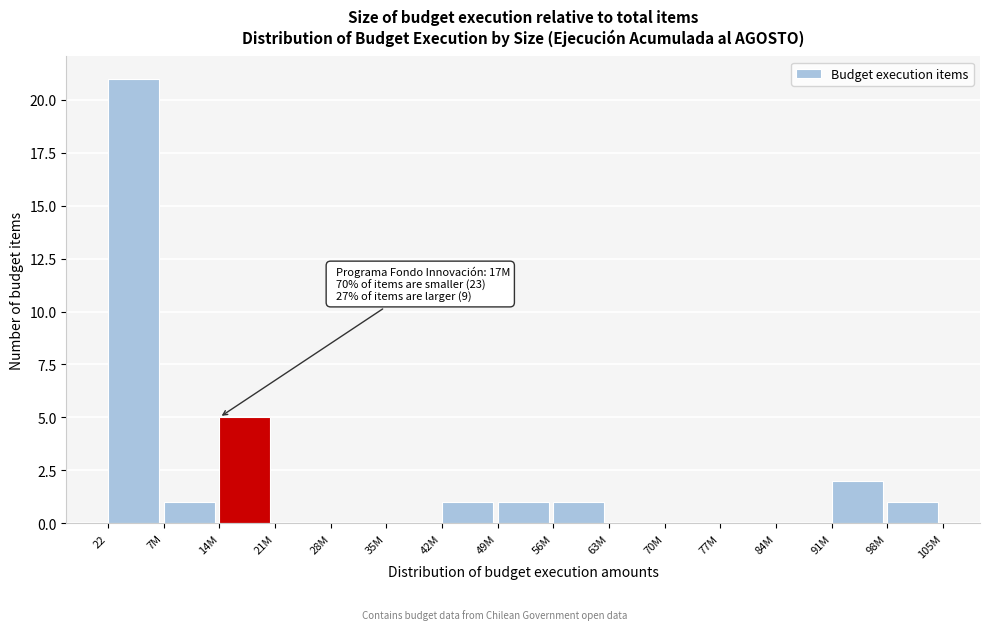

Reading left to right, what are all the values shown in this chart?

22=21	7M=1	14M=5	21M=0	28M=0	35M=0	42M=1	49M=1	56M=1	63M=0	70M=0	77M=0	84M=0	91M=2	98M=1